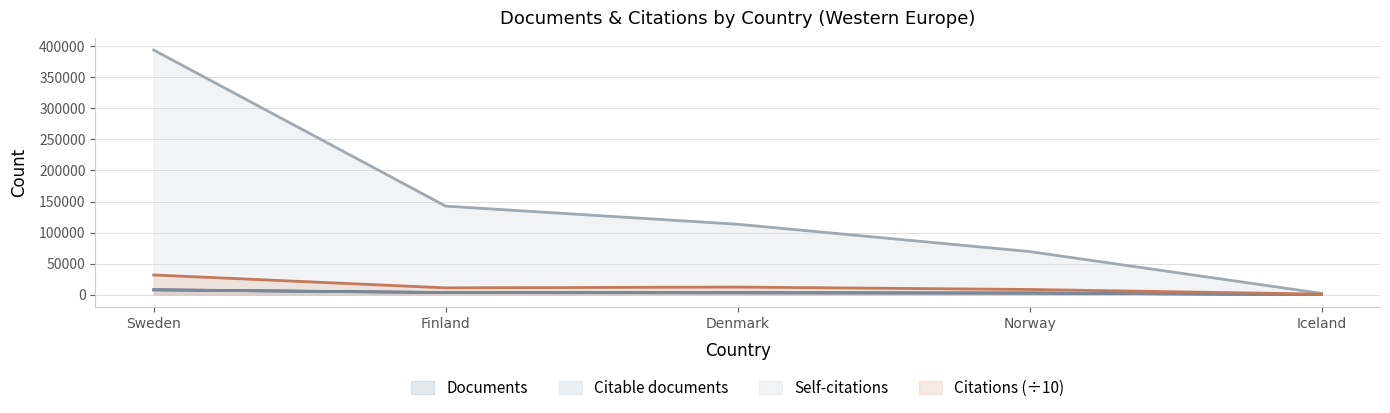

What is the label of the 3rd point from the right?

Denmark